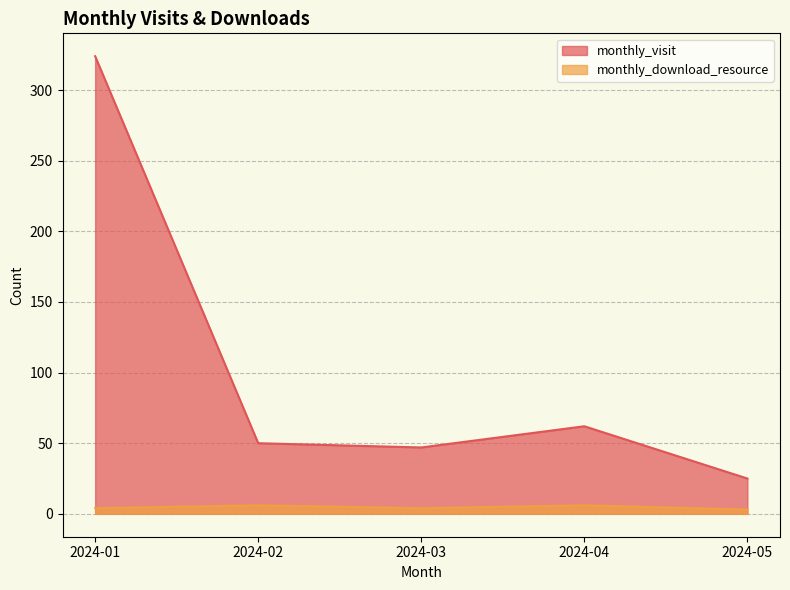

At which label is monthly_visit closest to 174?

2024-04